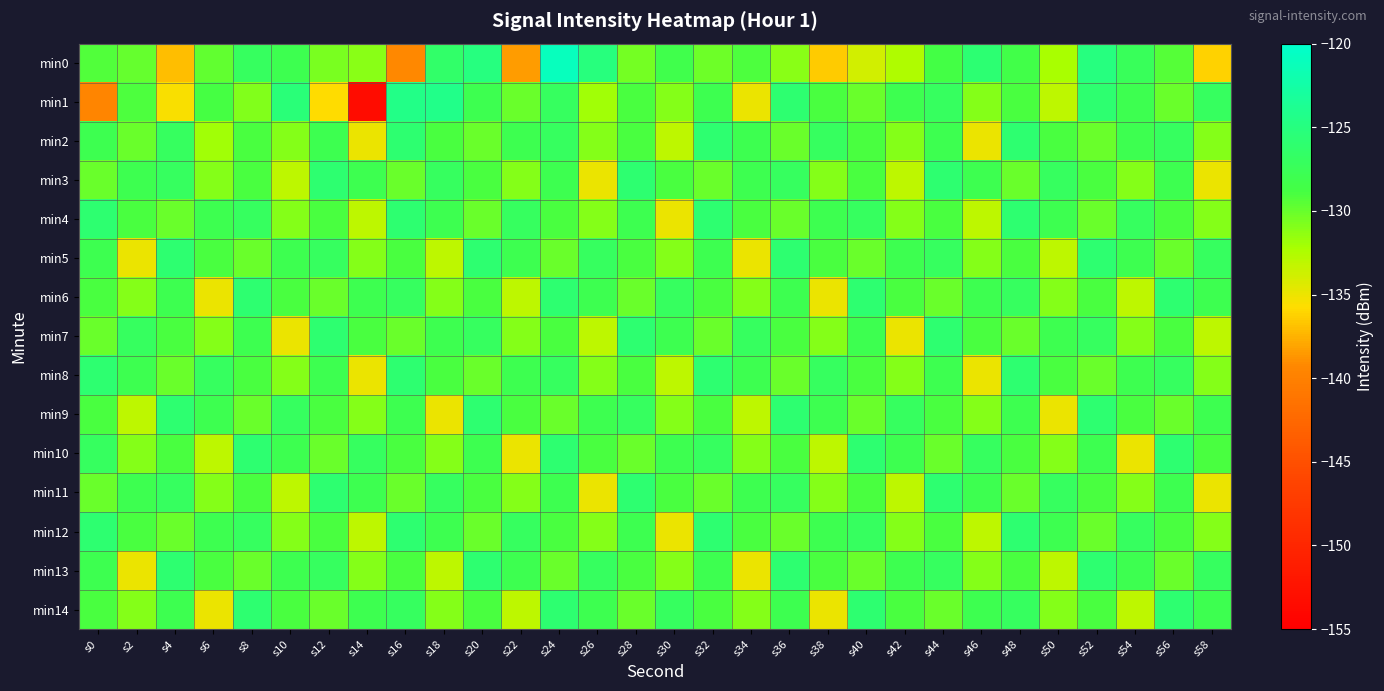

At which category is the sum across all series the highest?

s24